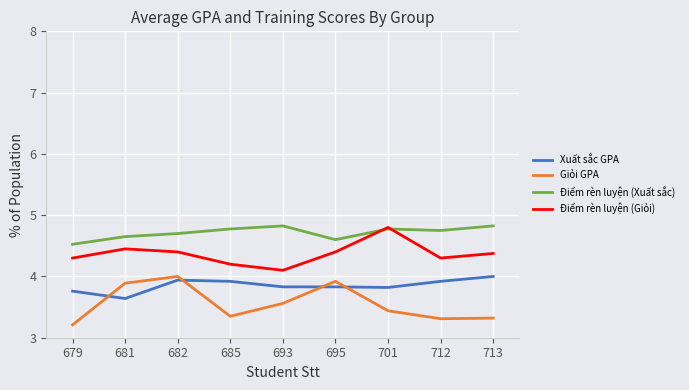

Is it true that Xuất sắc GPA equals 4.0 at 713?

True